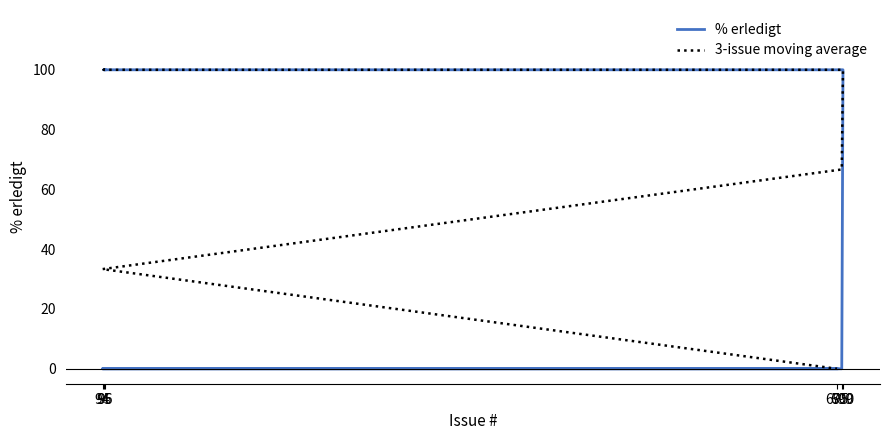

How many lines are shown in the chart?

2